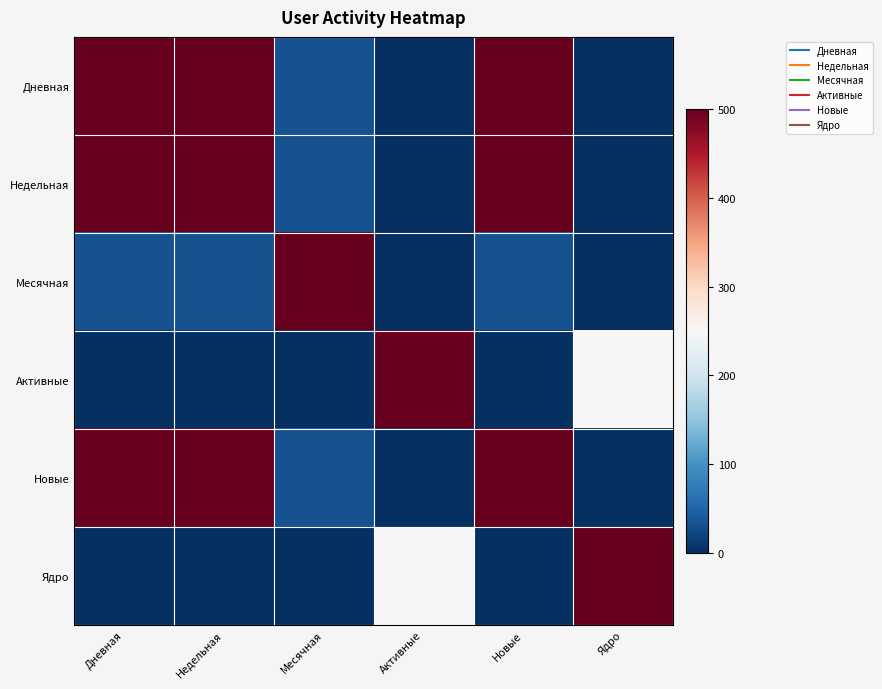

At how many categories does at least one series exceed 426?

6